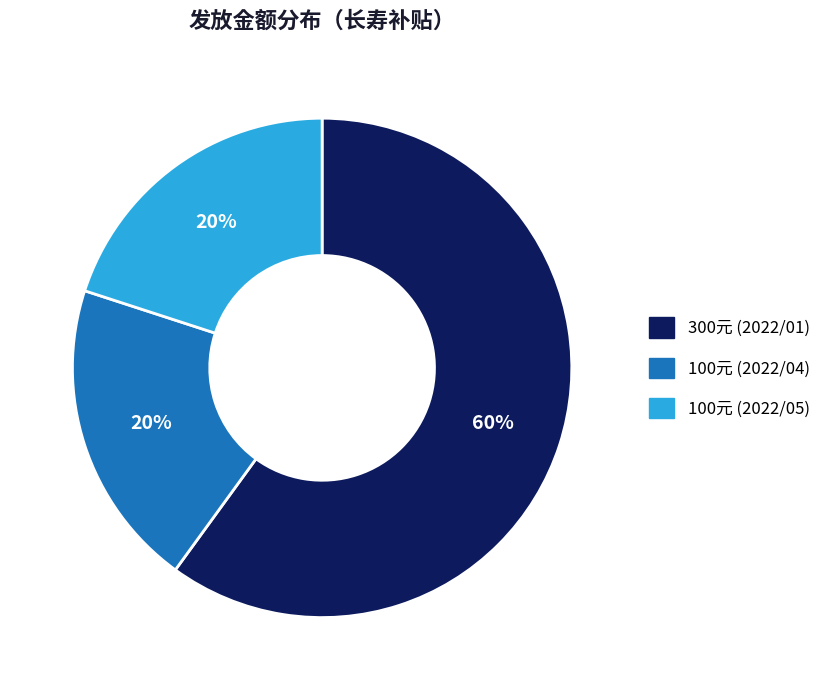

To the nearest percent, what is the difference between the largest and smallest slice percentages?

40%